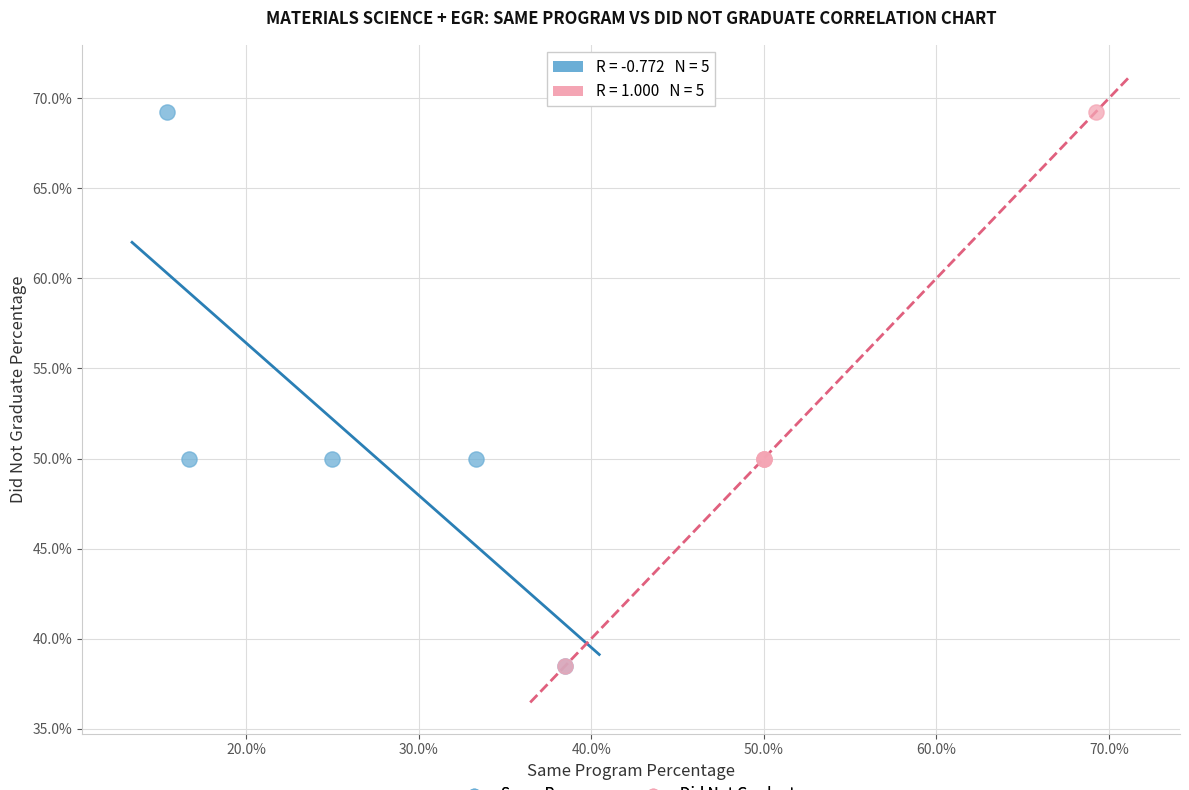

What are all the series names shown in the legend?

Same Program, Did Not Graduate